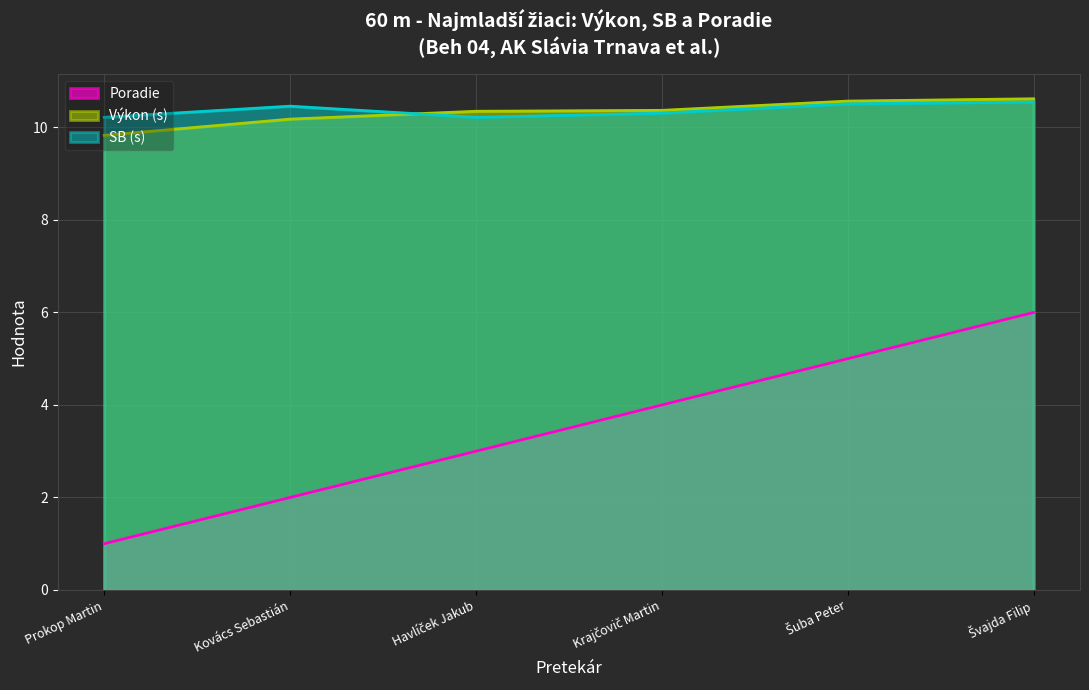

Between Krajčovič Martin and Kovács Sebastián, which is larger?

Krajčovič Martin